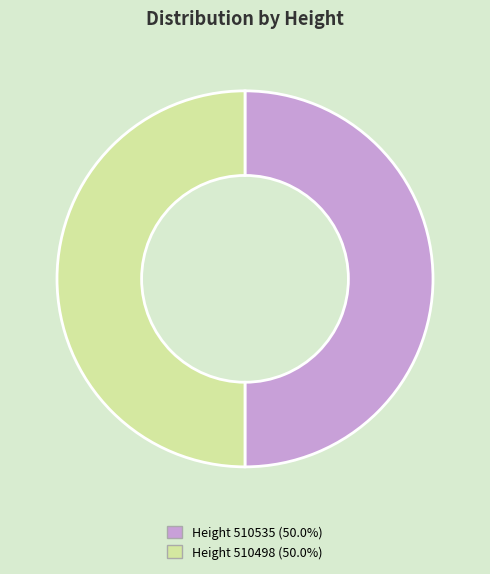

Which slice is the smallest?

510498